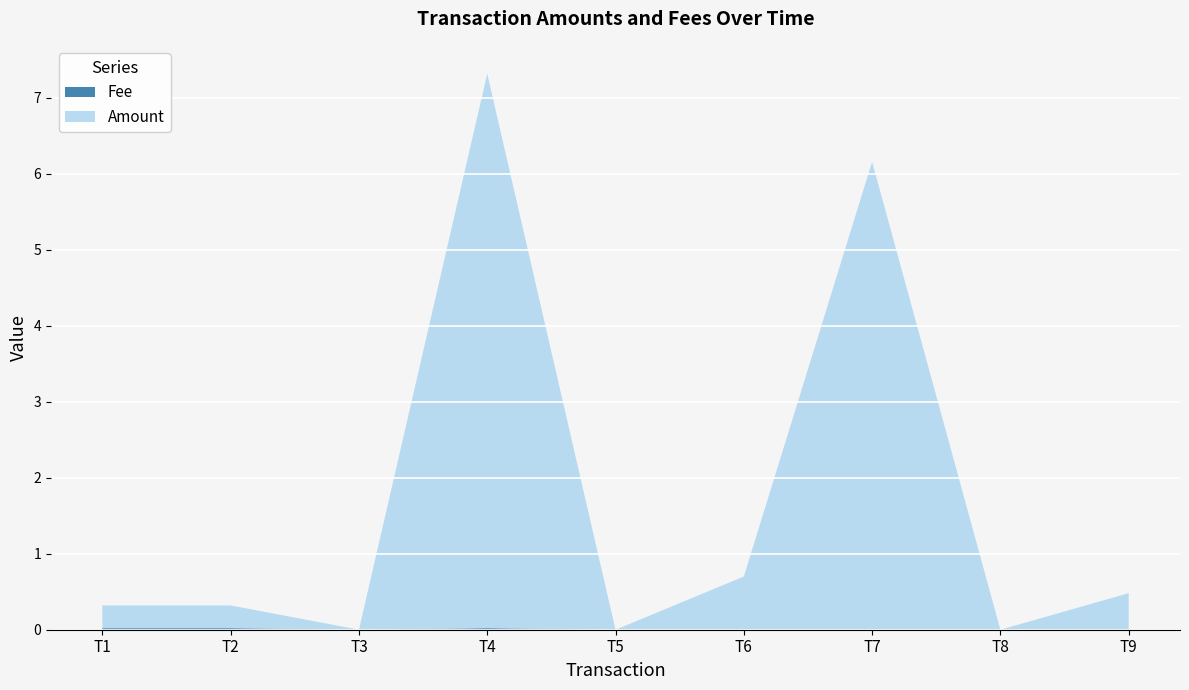

Reading left to right, extract all data points from this chart.

Amount: 2023-11-29 18:17:49=0.3	2023-11-29 18:22:43=0.3	2023-11-29 18:22:43=0.0	2023-12-29 21:27:19=7.3	2023-12-29 21:31:18=0.0	2023-12-29 21:31:18=0.7	2023-12-29 21:31:18=6.2	2023-12-29 21:31:18=0.0	2023-12-29 21:31:18=0.5
Fee: 2023-11-29 18:17:49=0.0	2023-11-29 18:22:43=0.0	2023-11-29 18:22:43=0.0	2023-12-29 21:27:19=0.0	2023-12-29 21:31:18=0.0	2023-12-29 21:31:18=0.0	2023-12-29 21:31:18=0.0	2023-12-29 21:31:18=0.0	2023-12-29 21:31:18=0.0